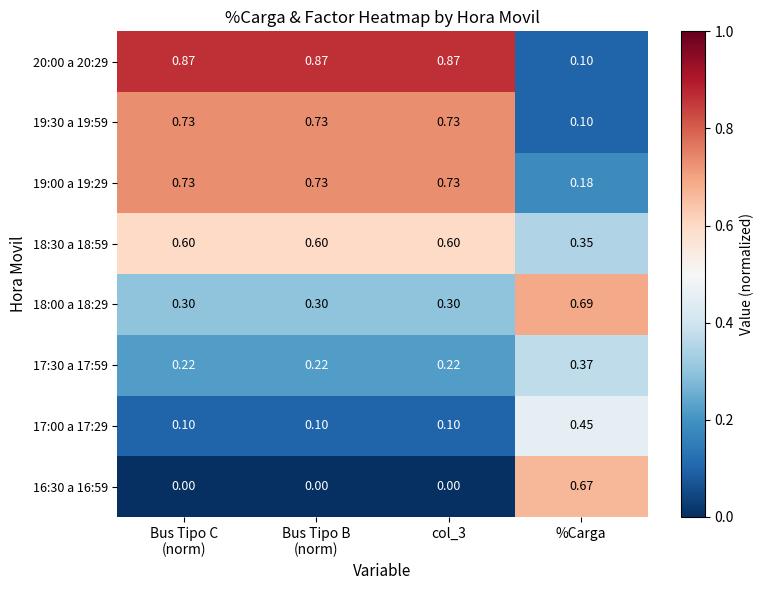

How many categories are shown in the chart?

4